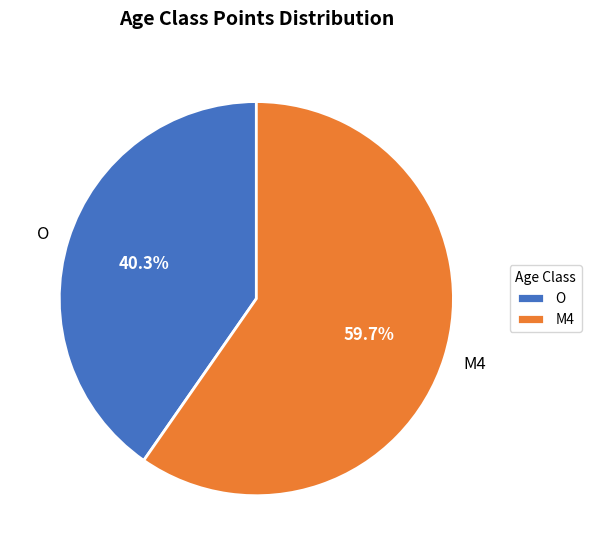

What is the ratio of the value at O to the value at M4?

0.7